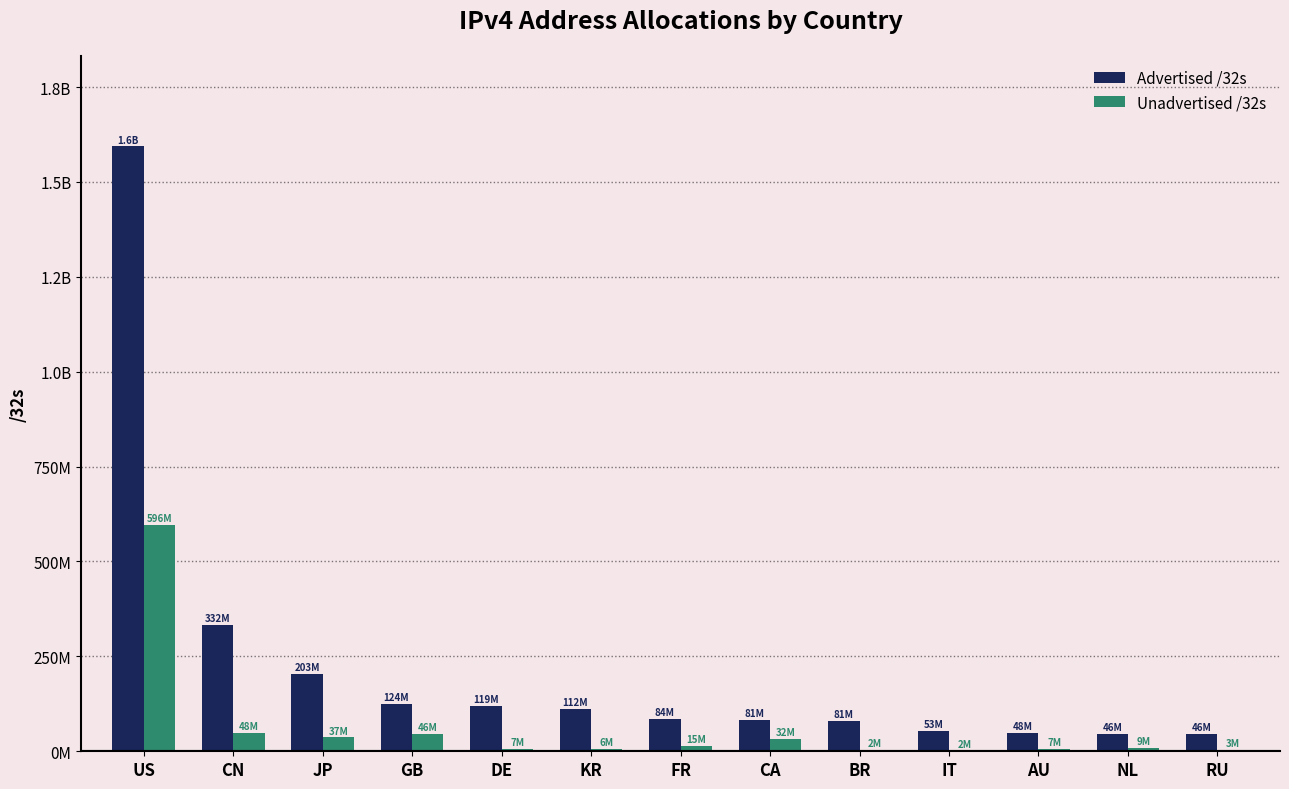

List the labels in order of Unadvertised /32s value, largest first.

US, CN, GB, JP, CA, FR, NL, DE, AU, KR, RU, BR, IT